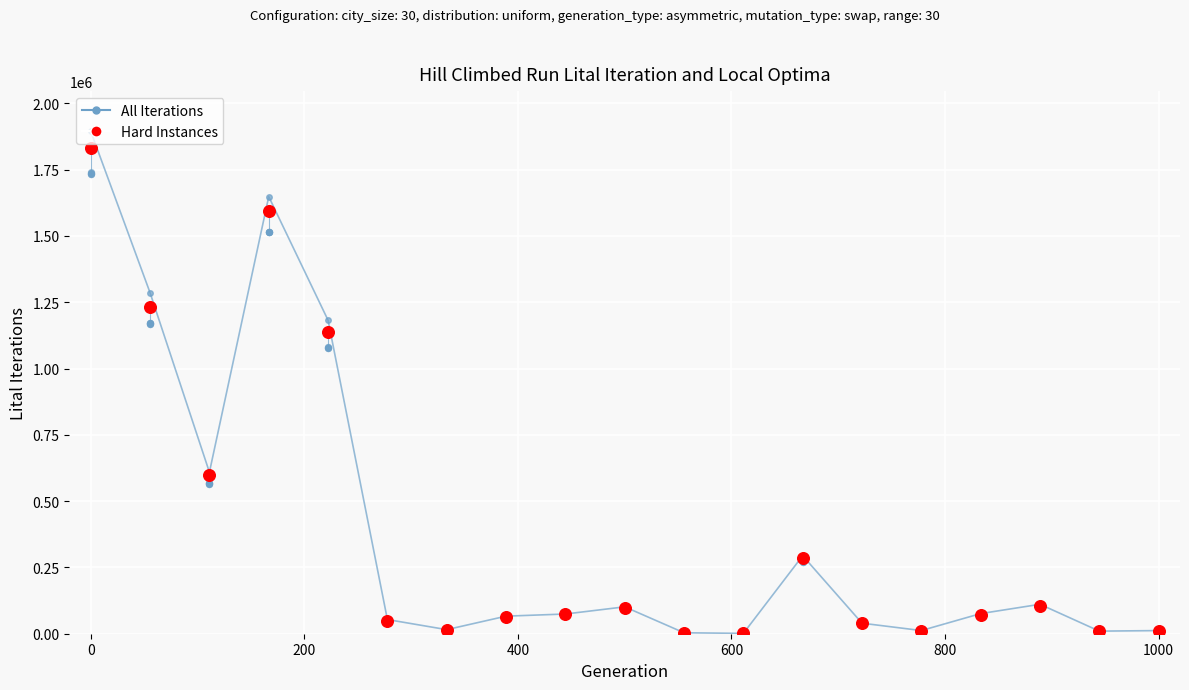

Which series contains the highest Y value?

All Iterations